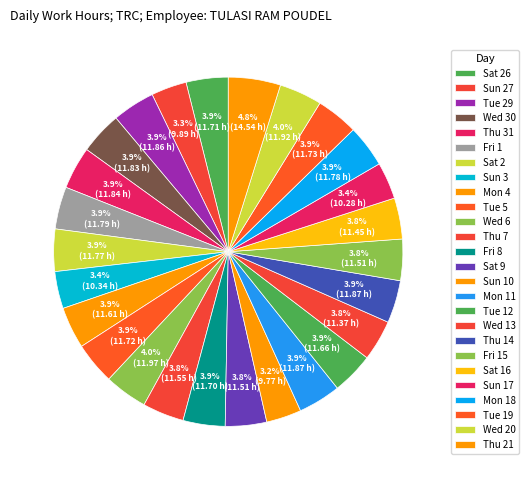

Rank the categories by value from lowest to highest.

Sun 10, Sun 27, Sun 17, Sun 3, Wed 13, Sat 16, Sat 9, Fri 15, Thu 7, Mon 4, Tue 12, Fri 8, Sat 26, Tue 5, Tue 19, Sat 2, Mon 18, Fri 1, Wed 30, Thu 31, Tue 29, Mon 11, Thu 14, Wed 20, Wed 6, Thu 21